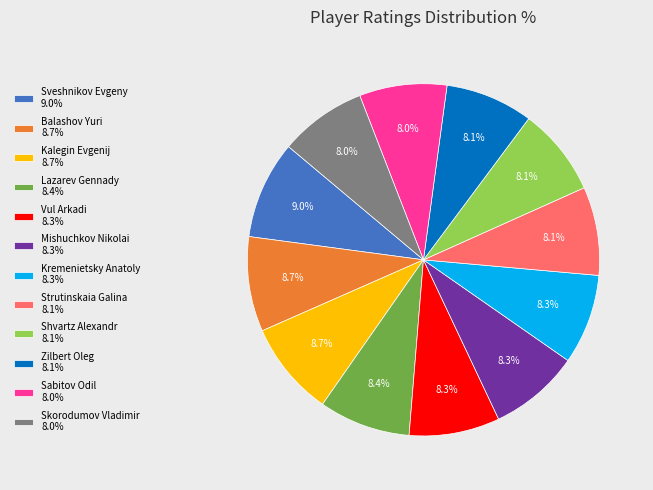

How many slices are in this pie chart?

12